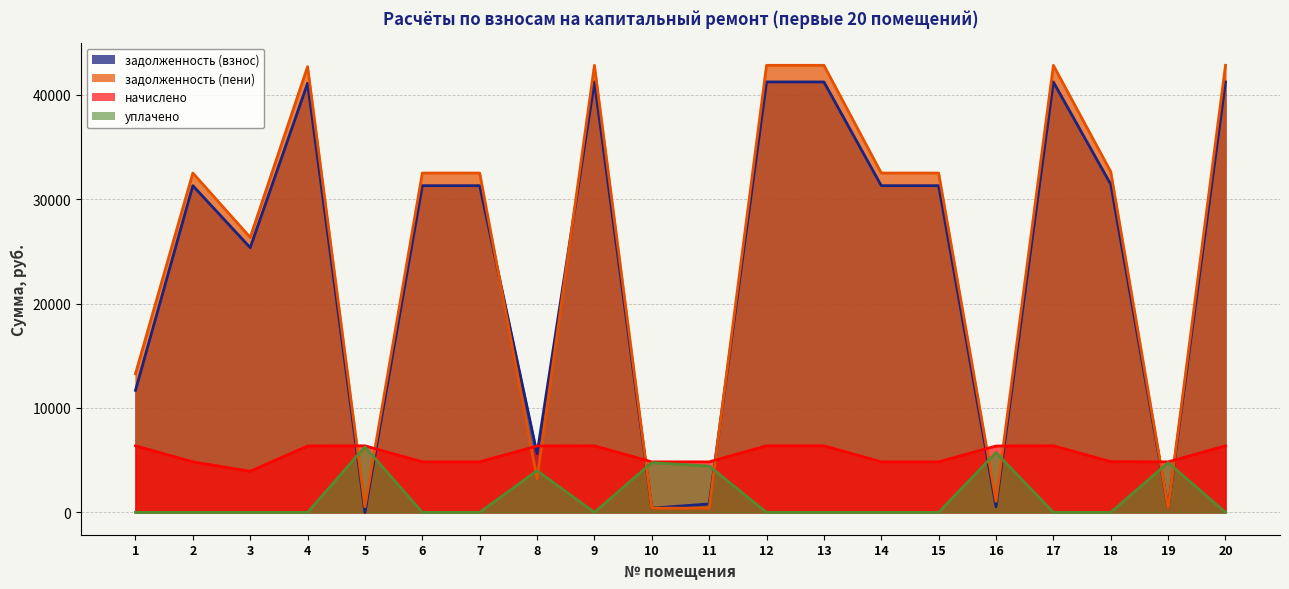

Is it true that начислено equals 4838.4 at 7?

True